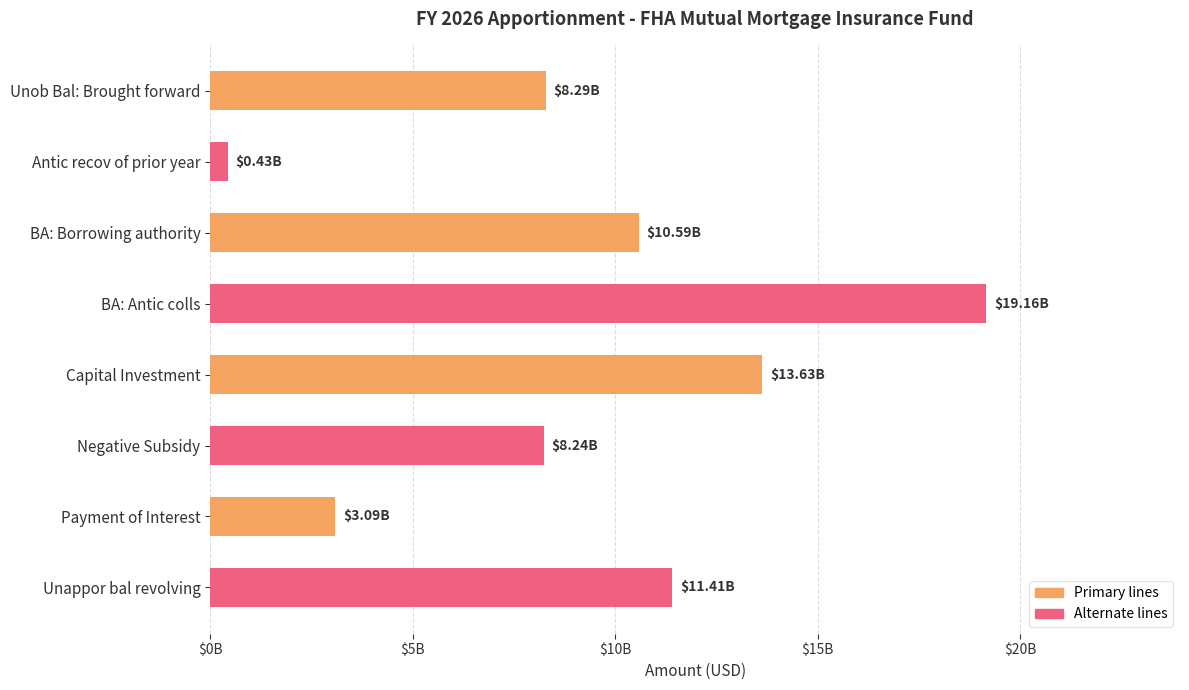

Which category has the highest value across all series?

BA: Antic colls